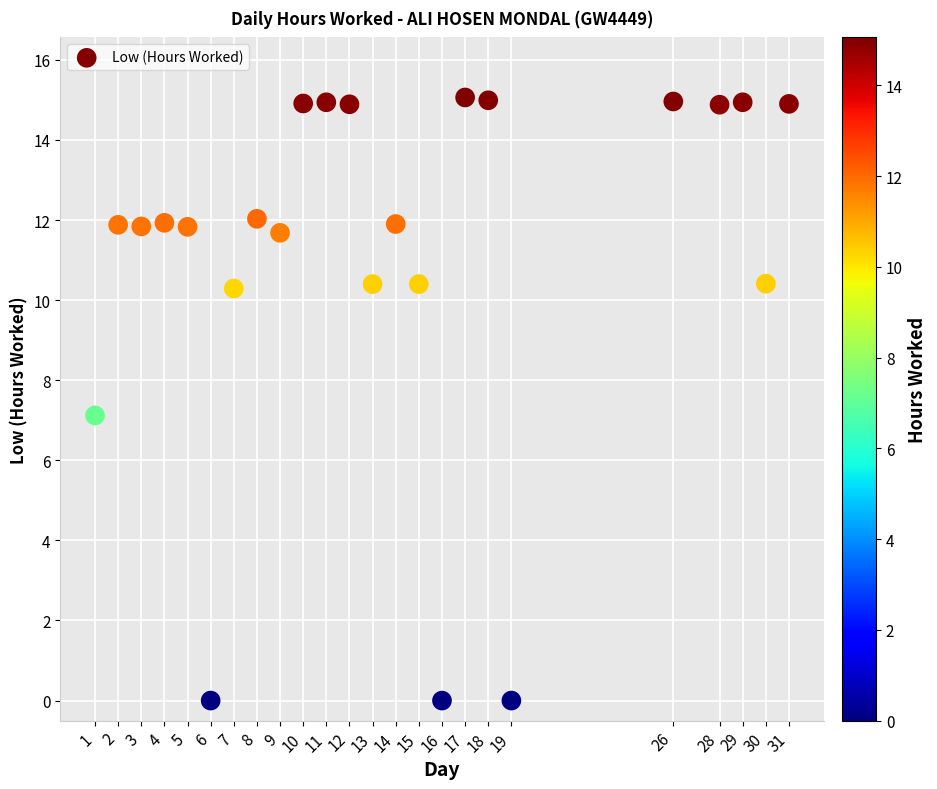

What is the range of X values (max minus min)?

30.0